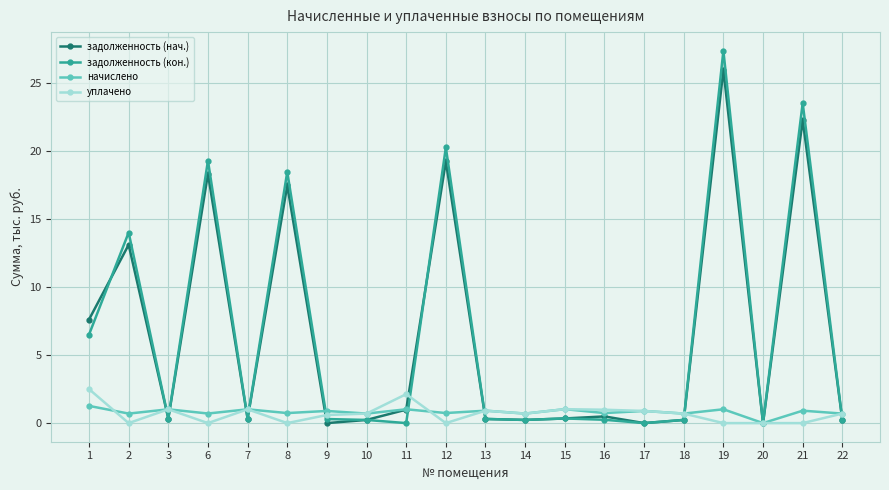

What is the difference between the highest and lowest values at 21?

23.5